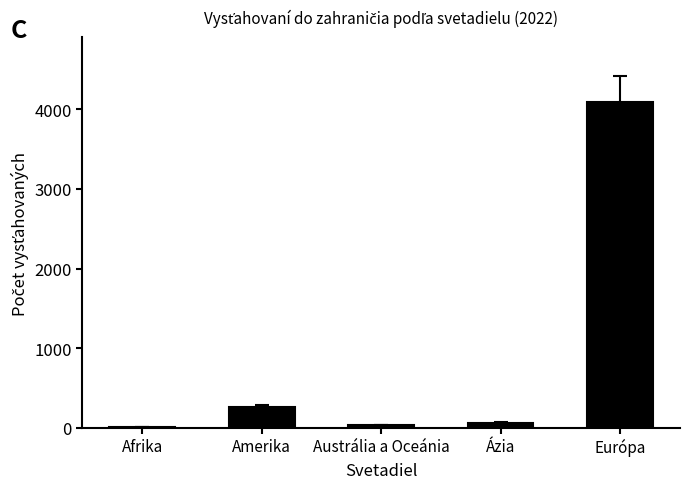

Reading left to right, what are all the values shown in this chart?

8	268	40	67	4085